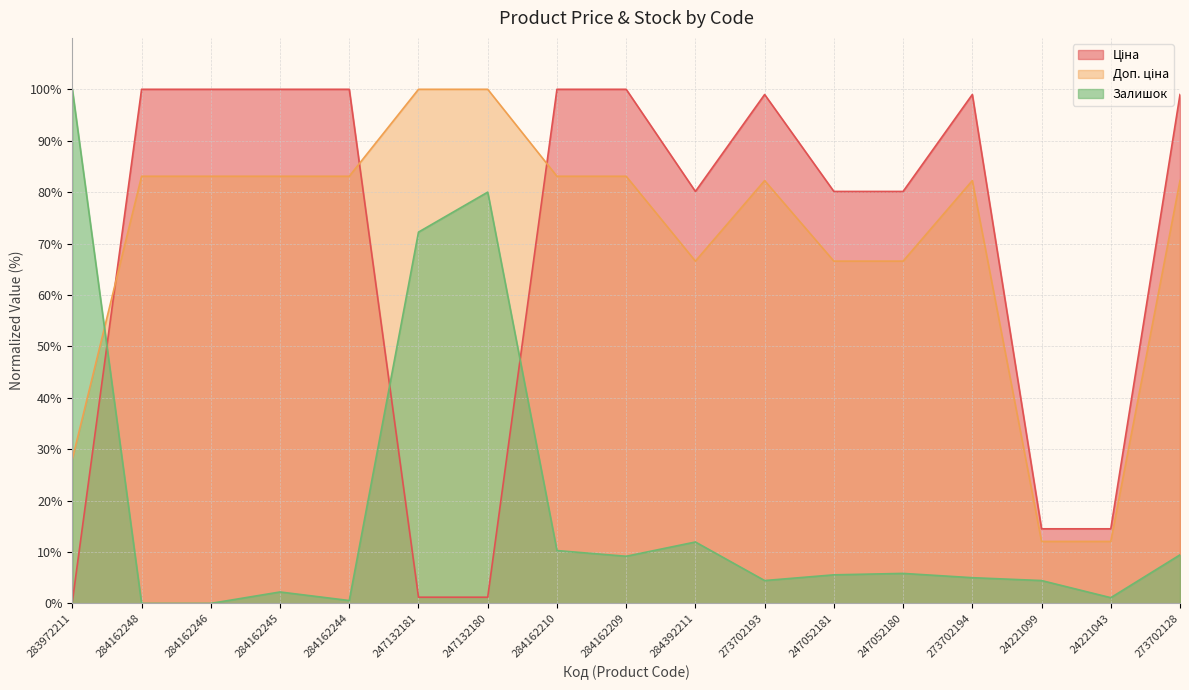

Which category has the highest value in the Ціна series?

284162248